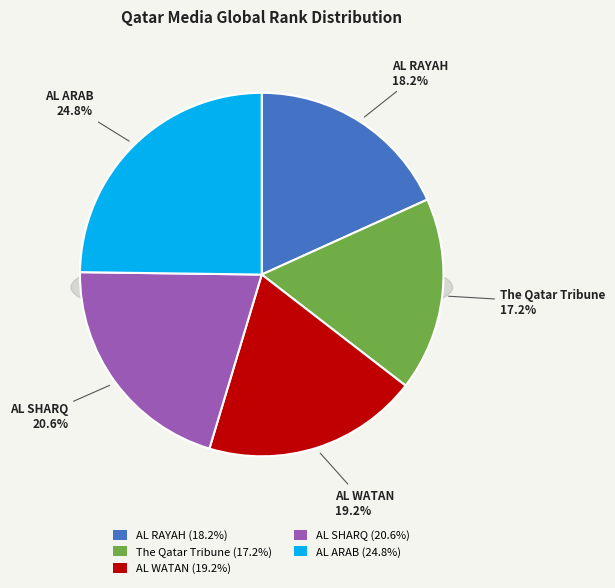

To the nearest percent, what is the difference between the largest and smallest slice percentages?

8%